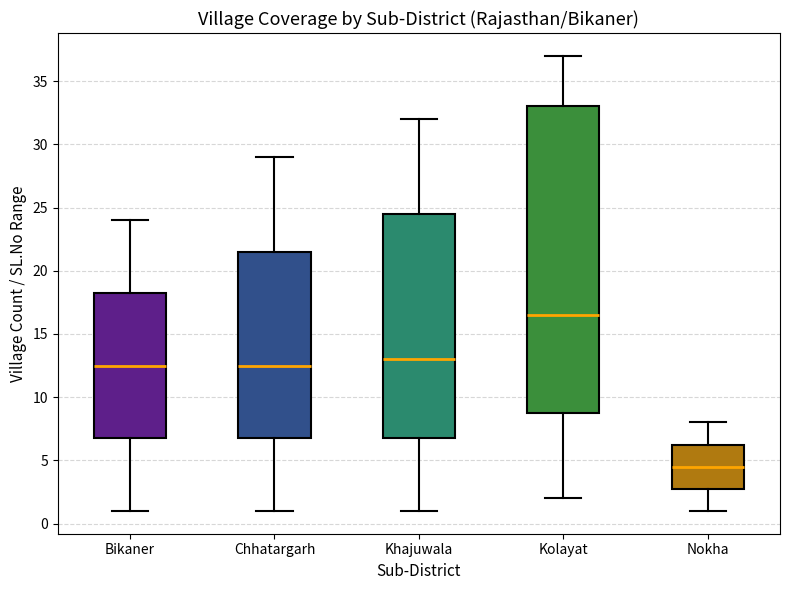

Which box's median line is the lowest?

Nokha